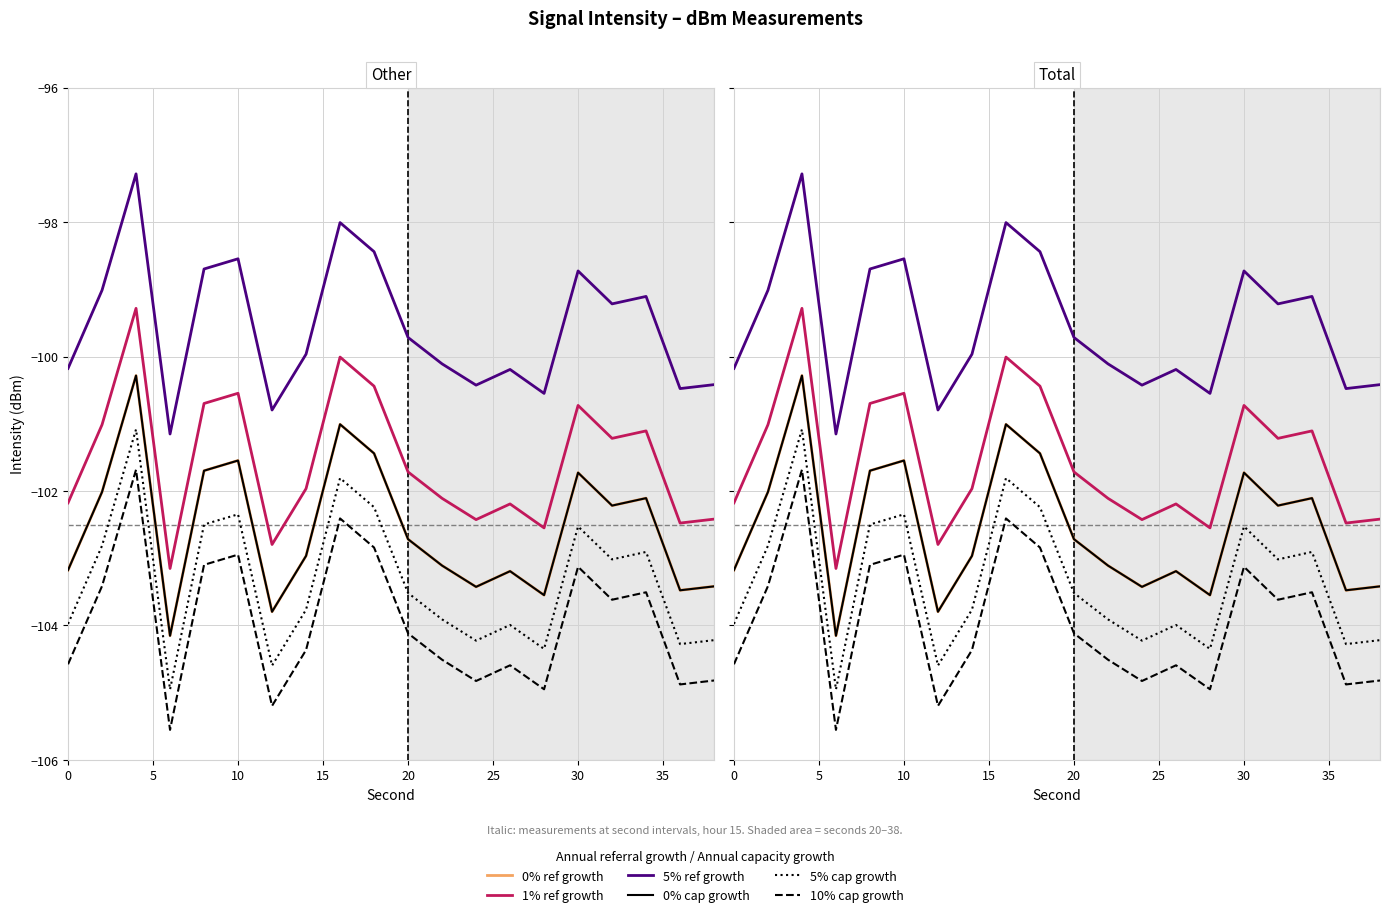

True or false: intensity(dBm) 0%ref/0%cap and intensity(dBm) 1%ref/0%cap cross at least once.

False